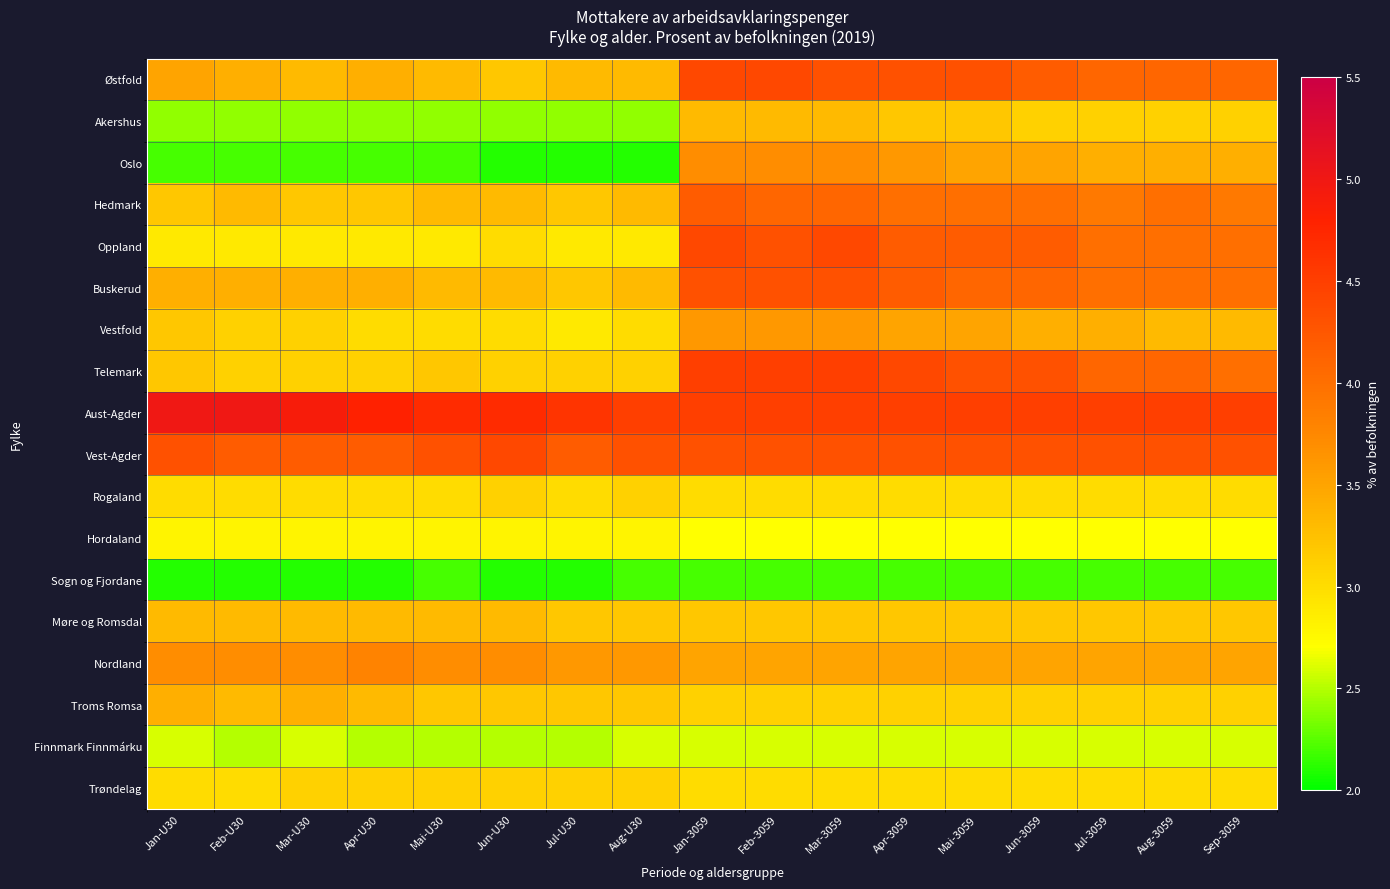

Which series has the widest spread of values?

Oslo